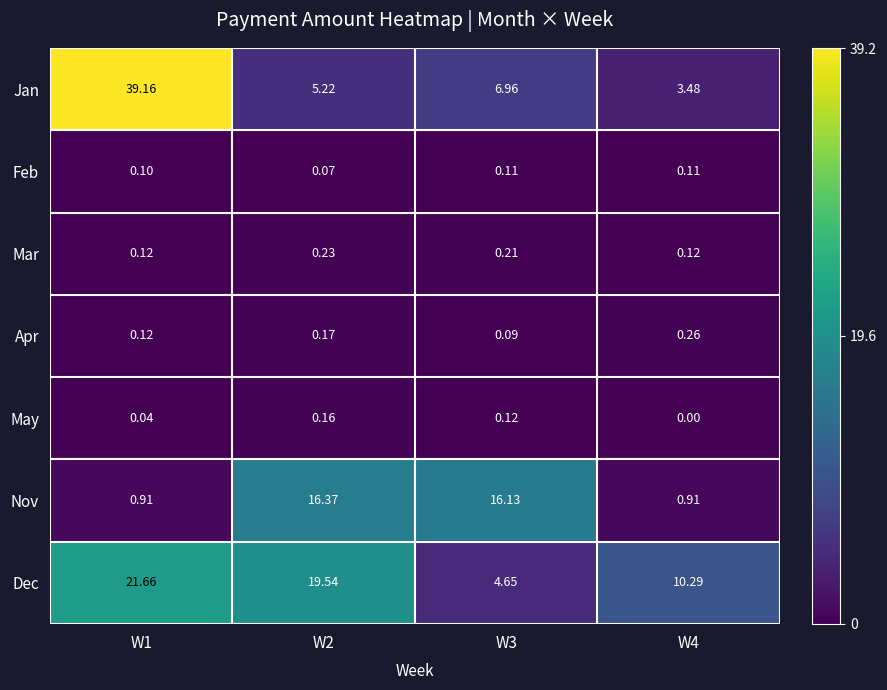

Is the value of Jan at W2 greater than the value of Apr at W3?

Yes